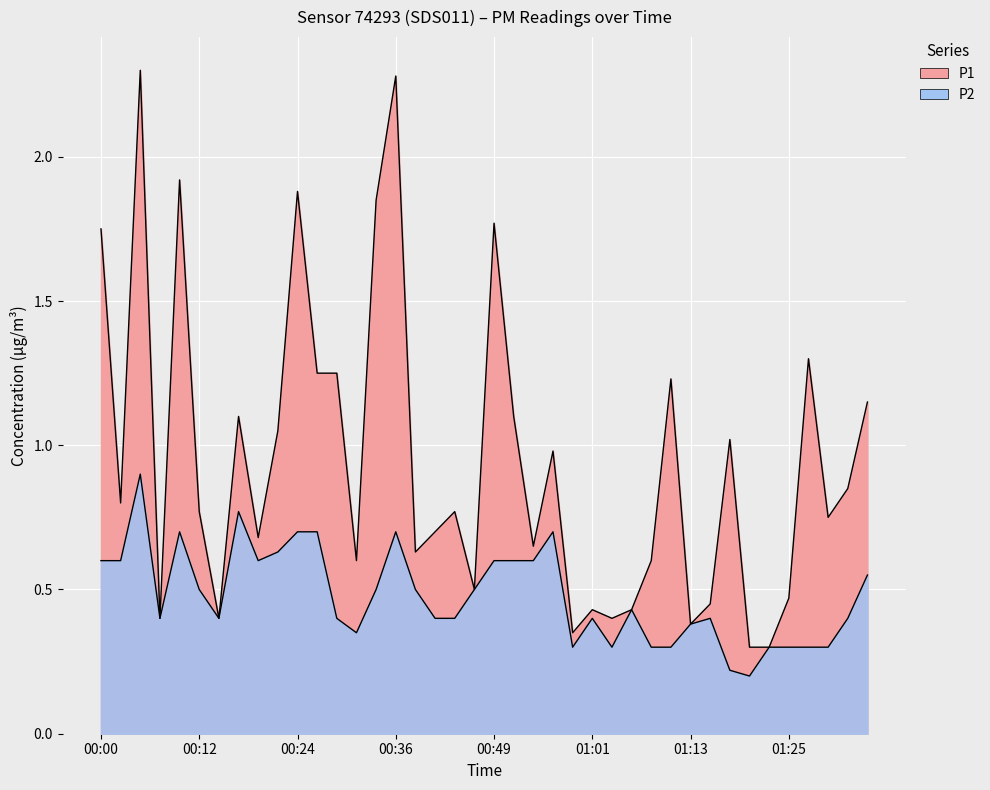

What is the minimum value shown in the chart?

0.2